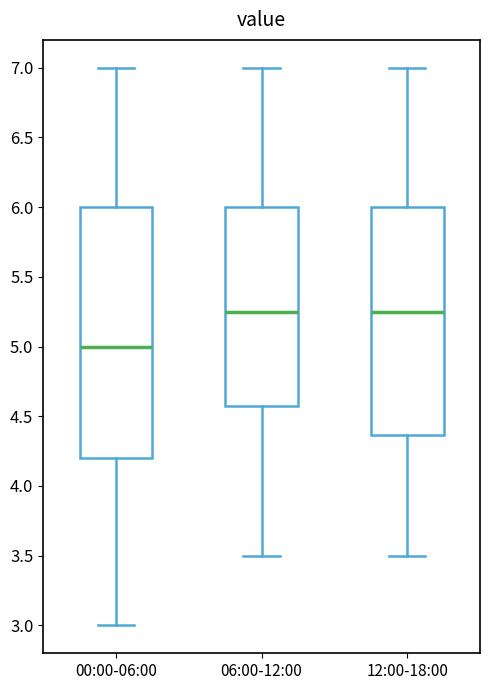

Reading left to right, read every box against the y-axis: the position of its median line, the range the box covers, and the ends of its whiskers. The values are not printed on the chart, so give them approximately, as read against the axis.

00:00-06:00: median 5.00, box 4.20 to 6.00, whiskers 3.00 to 7.00
06:00-12:00: median 5.25, box 4.60 to 6.00, whiskers 3.50 to 7.00
12:00-18:00: median 5.25, box 4.35 to 6.00, whiskers 3.50 to 7.00